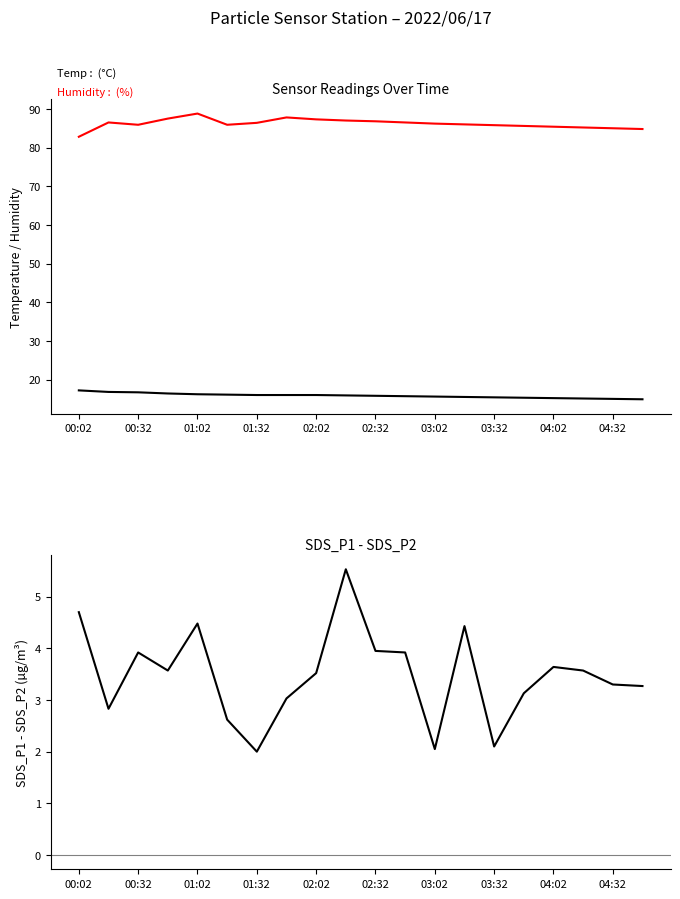

What is the sum of all Temp values?

316.8